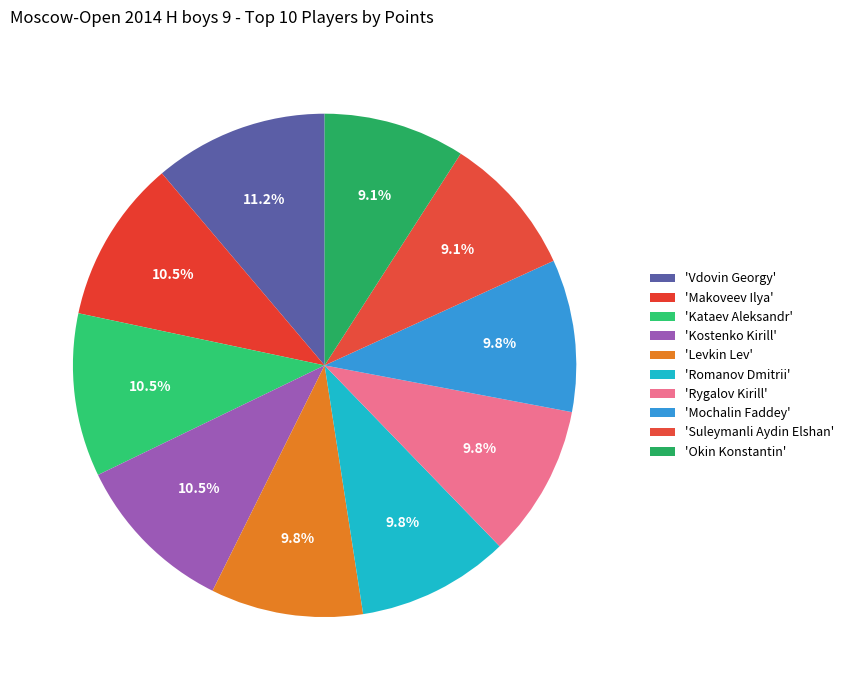

To the nearest percent, what is the average slice percentage?

10%